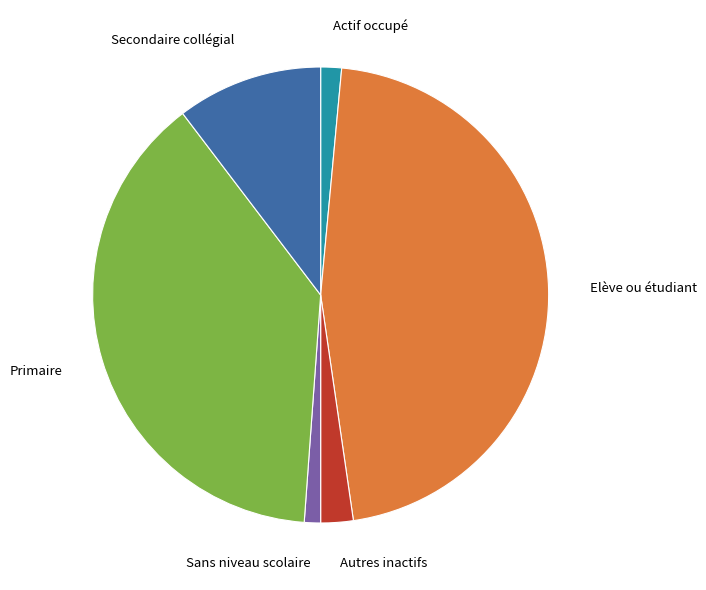

Is Sans niveau scolaire the majority of the pie?

No